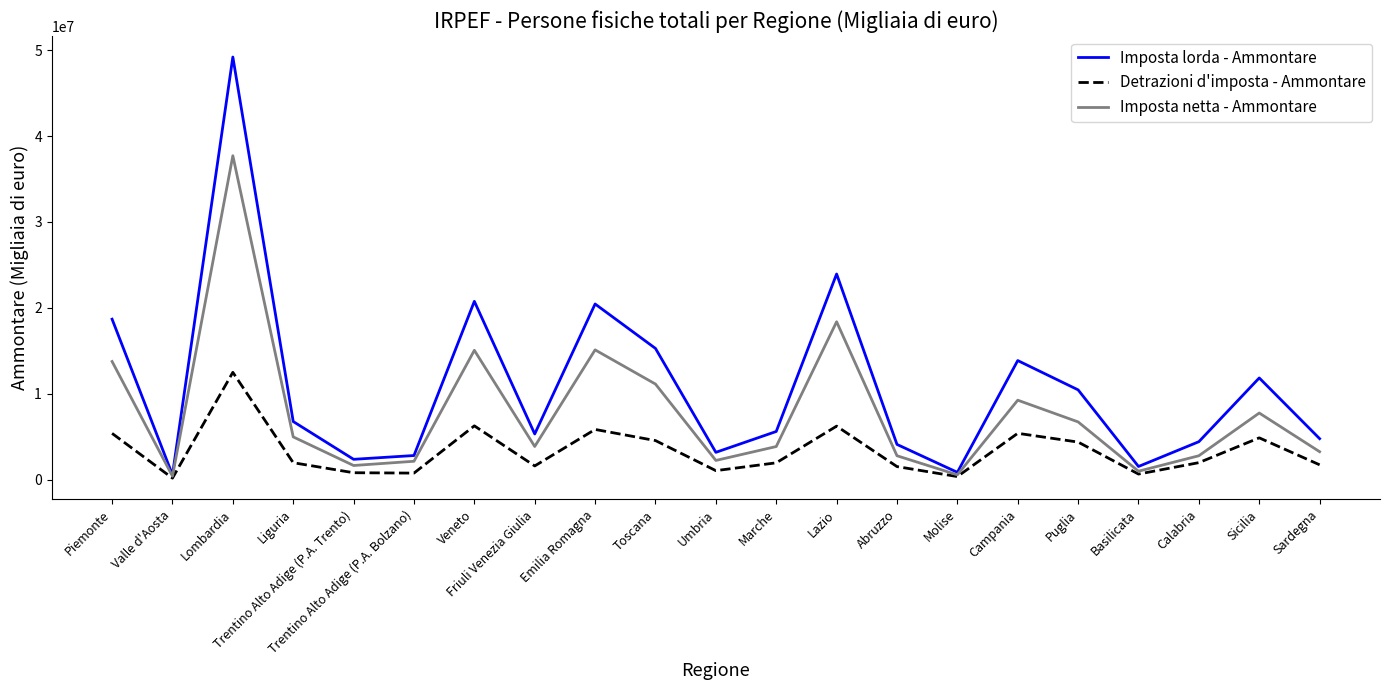

List the series in order of their overall mean, highest first.

Imposta lorda - Ammontare, Imposta netta - Ammontare, Detrazioni d'imposta - Ammontare